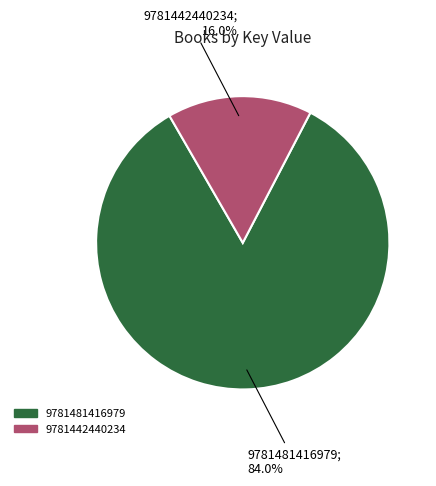

Which has a higher value, 9781442440234 or 9781481416979?

9781481416979